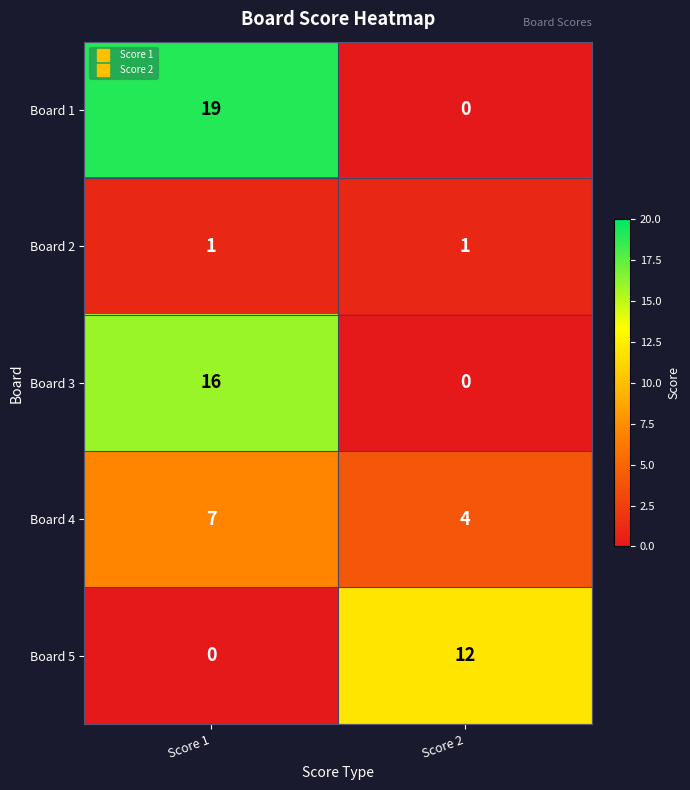

Count the number of categories in the chart.

2